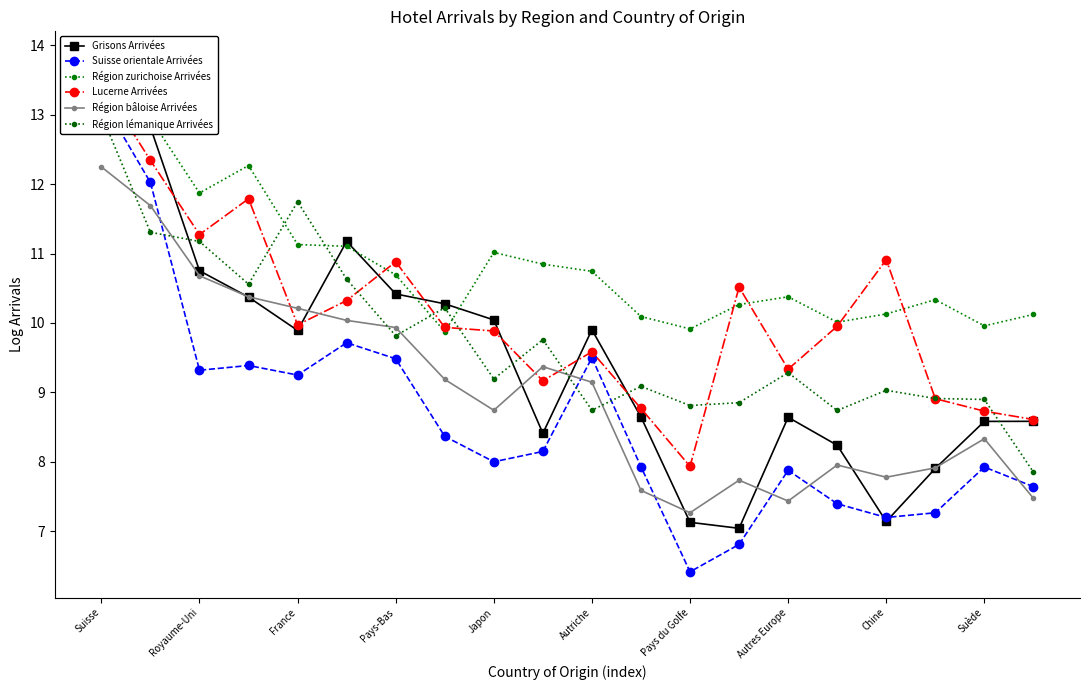

Where does the Région bâloise Arrivées series first go above 9?

Suisse